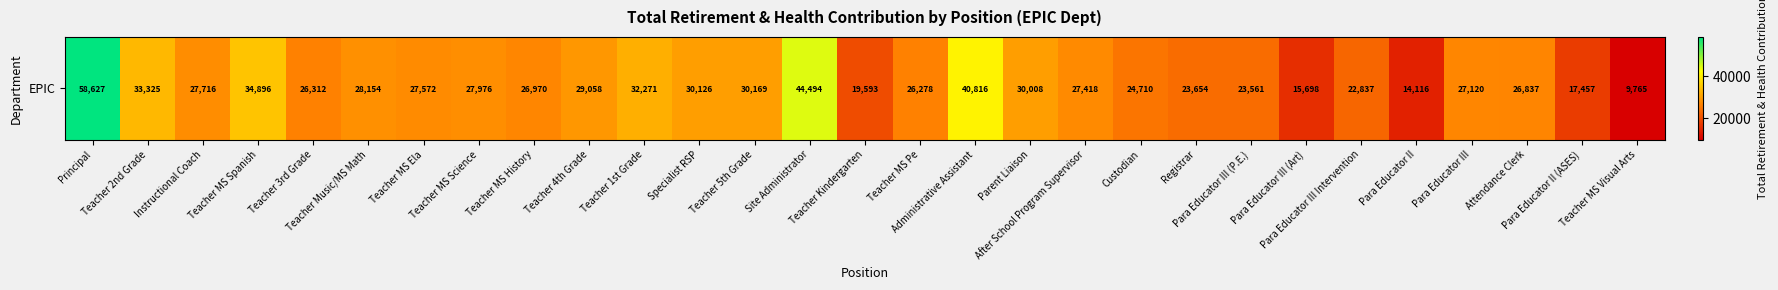

True or false: the data shows 23654 at Registrar.

True